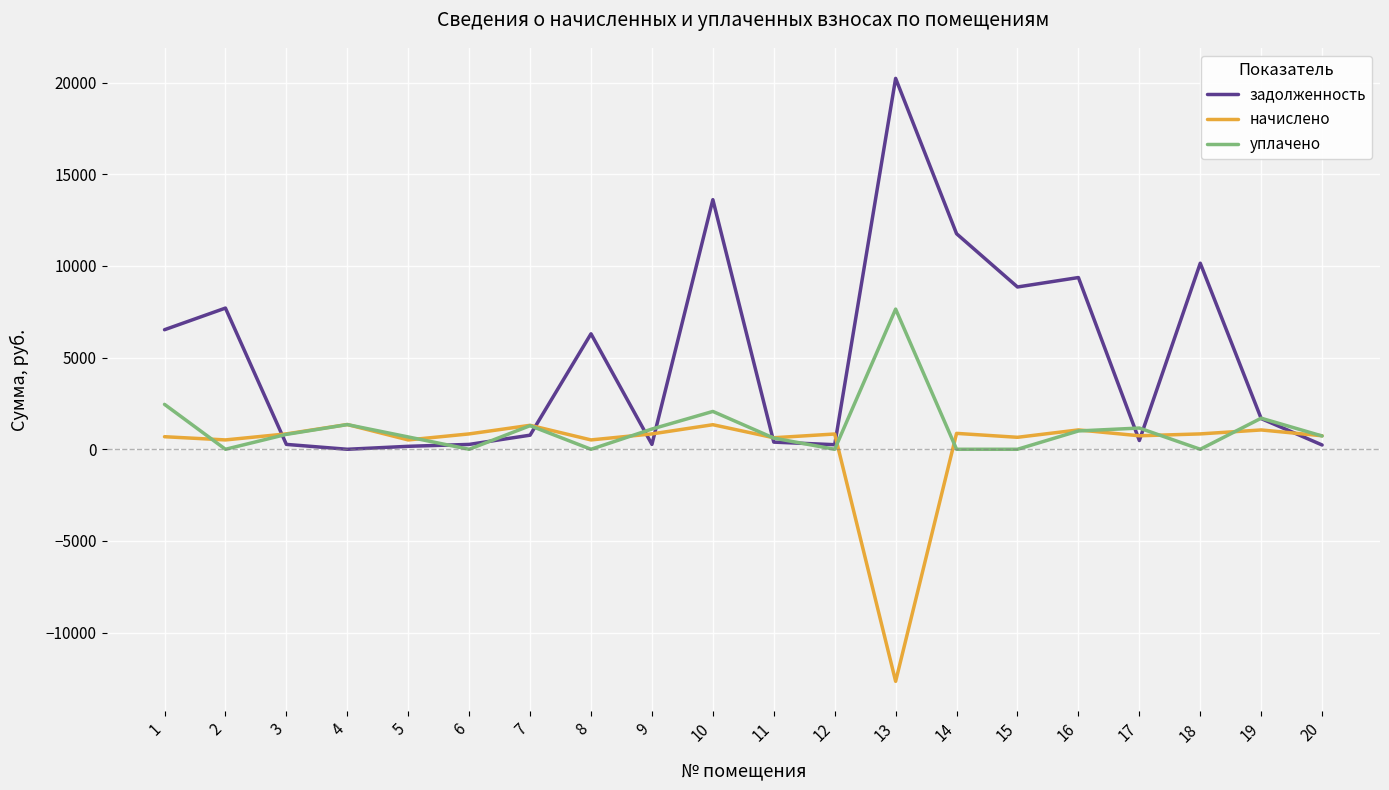

Which series has the largest range (max minus min)?

задолженность